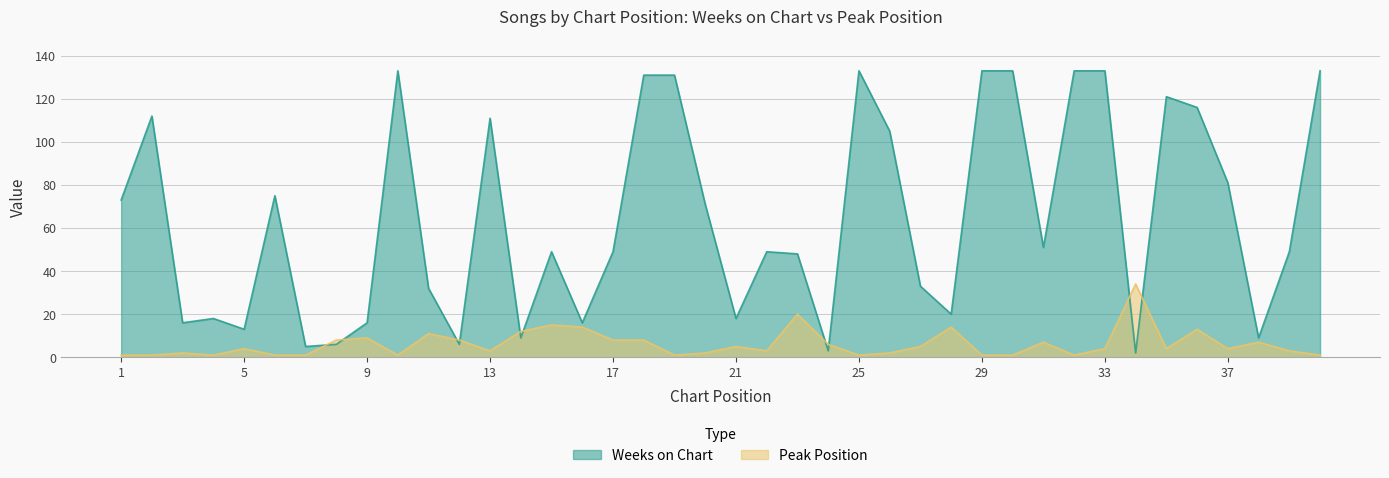

Rank the series at 32 from highest to lowest value.

Weeks on Chart, Peak Position